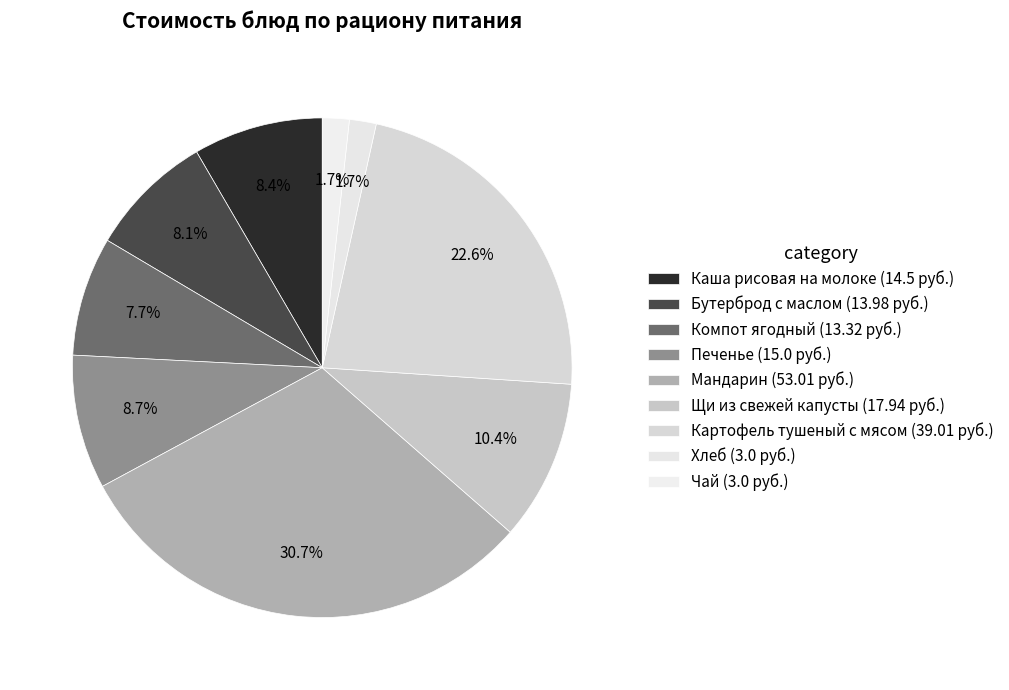

Is Картофель тушеный с мясом the majority of the pie?

No